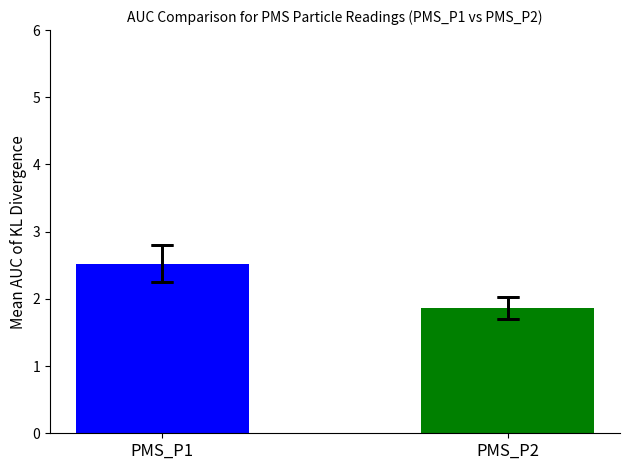

Reading right to left, transcribe all the data shown in this chart.

PMS_P2=1.9	PMS_P1=2.5